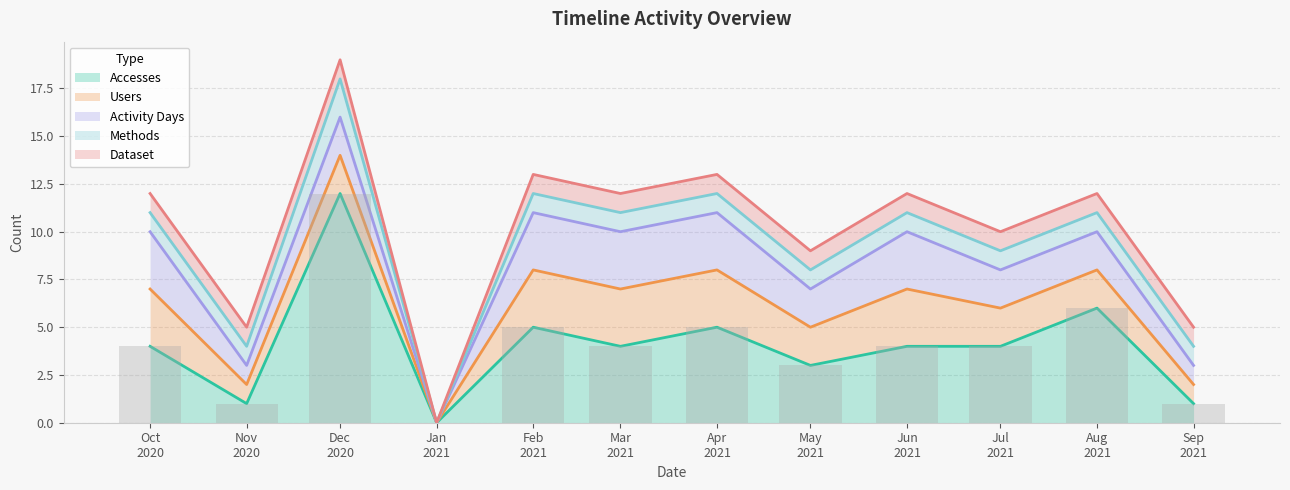

What is the value of the Accesses bar at the 8th from the left?

3